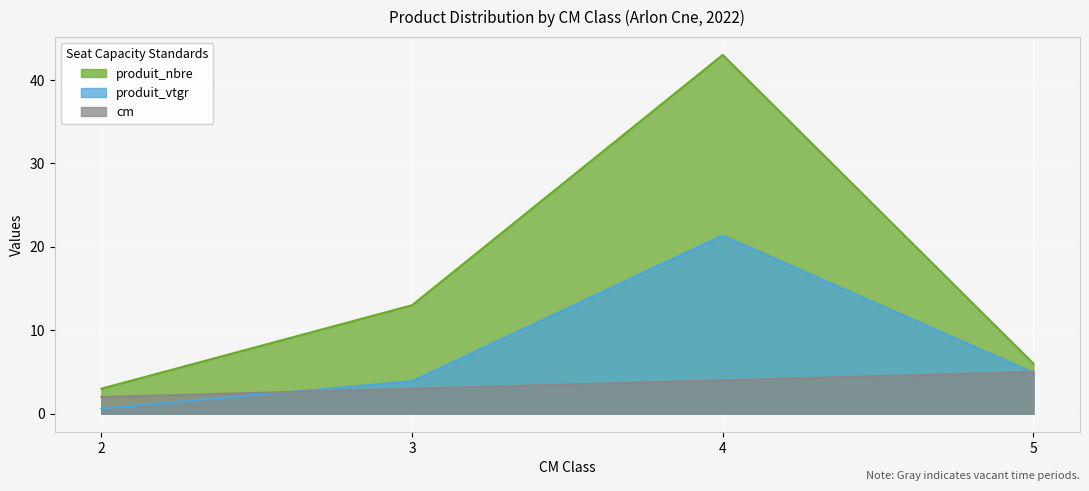

What is the difference between the produit_vtgr values at 4 and 2?

20.7